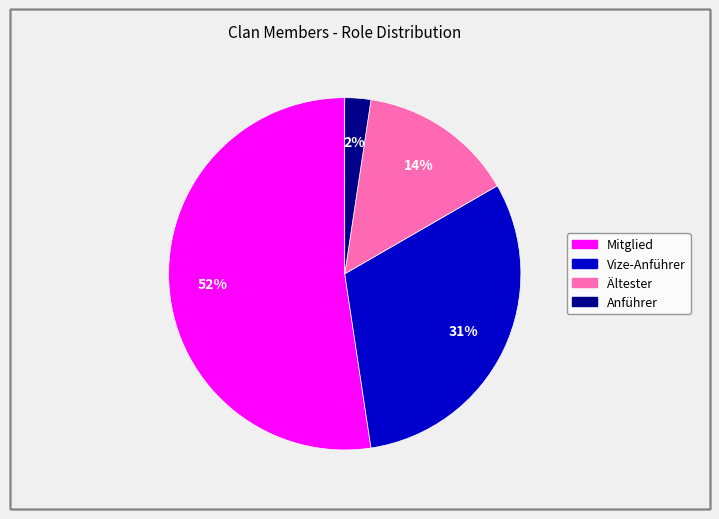

The Ältester slice represents 14% of the pie. True or false?

True